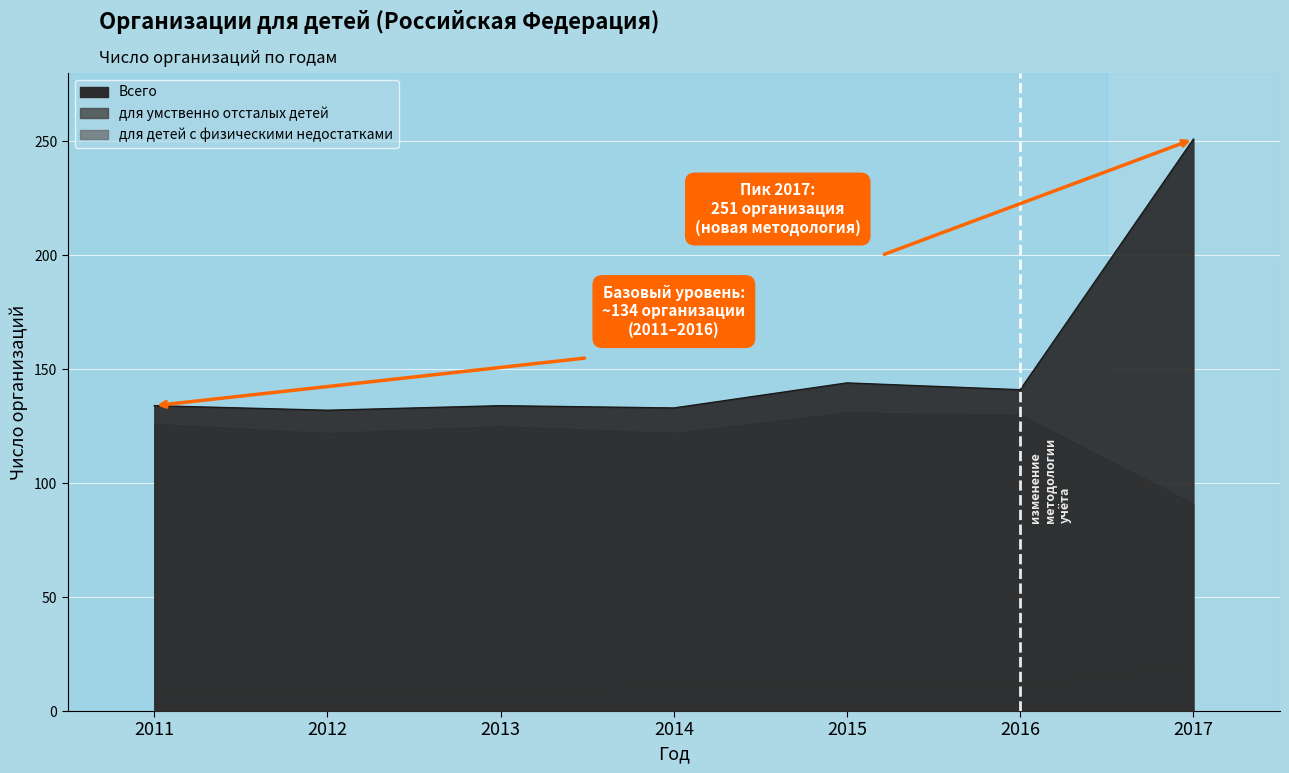

What is the average value of the Всего series?

153